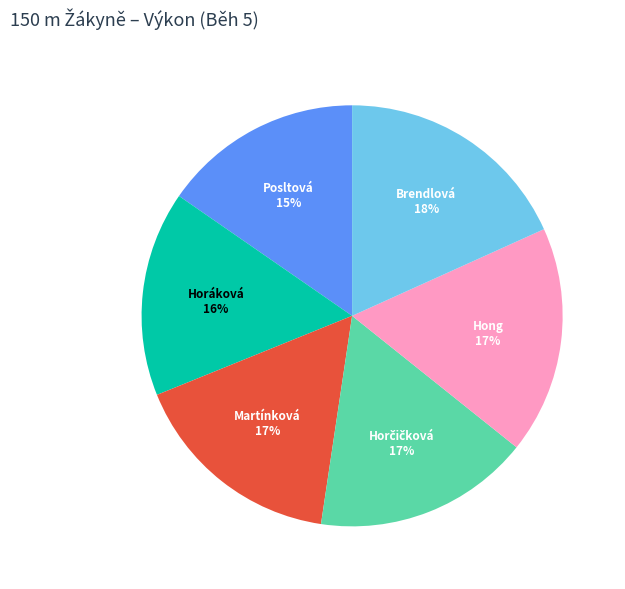

To the nearest percent, what is the difference between the largest and smallest slice percentages?

3%